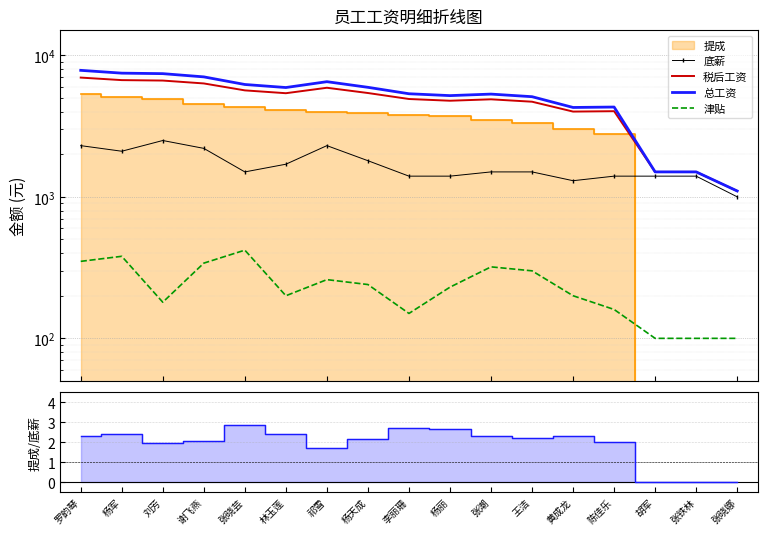

What is the maximum value for 税后工资?

6959.0